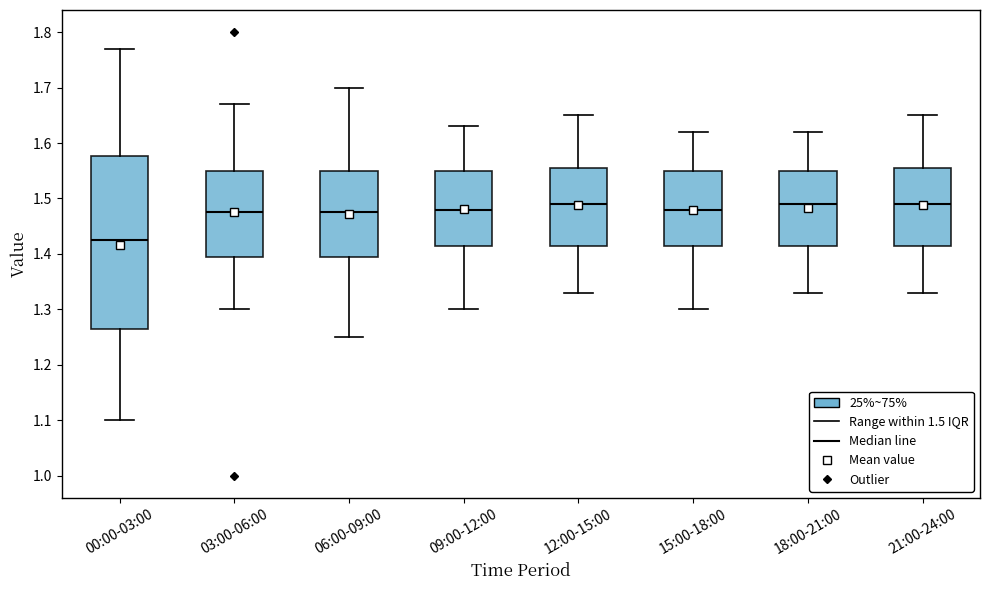

Reading left to right, transcribe this box plot: for each box, give where its median line is, the range the box spans, and where its two whiskers end, as read against the y-axis. The values are not printed on the chart, so give them approximately, as read against the axis.

00:00-03:00: median 1.43, box 1.27 to 1.58, whiskers 1.10 to 1.77
03:00-06:00: median 1.48, box 1.40 to 1.55, whiskers 1.30 to 1.67
06:00-09:00: median 1.48, box 1.40 to 1.55, whiskers 1.25 to 1.70
09:00-12:00: median 1.48, box 1.42 to 1.55, whiskers 1.30 to 1.63
12:00-15:00: median 1.49, box 1.42 to 1.56, whiskers 1.33 to 1.65
15:00-18:00: median 1.48, box 1.42 to 1.55, whiskers 1.30 to 1.62
18:00-21:00: median 1.49, box 1.42 to 1.55, whiskers 1.33 to 1.62
21:00-24:00: median 1.49, box 1.42 to 1.56, whiskers 1.33 to 1.65